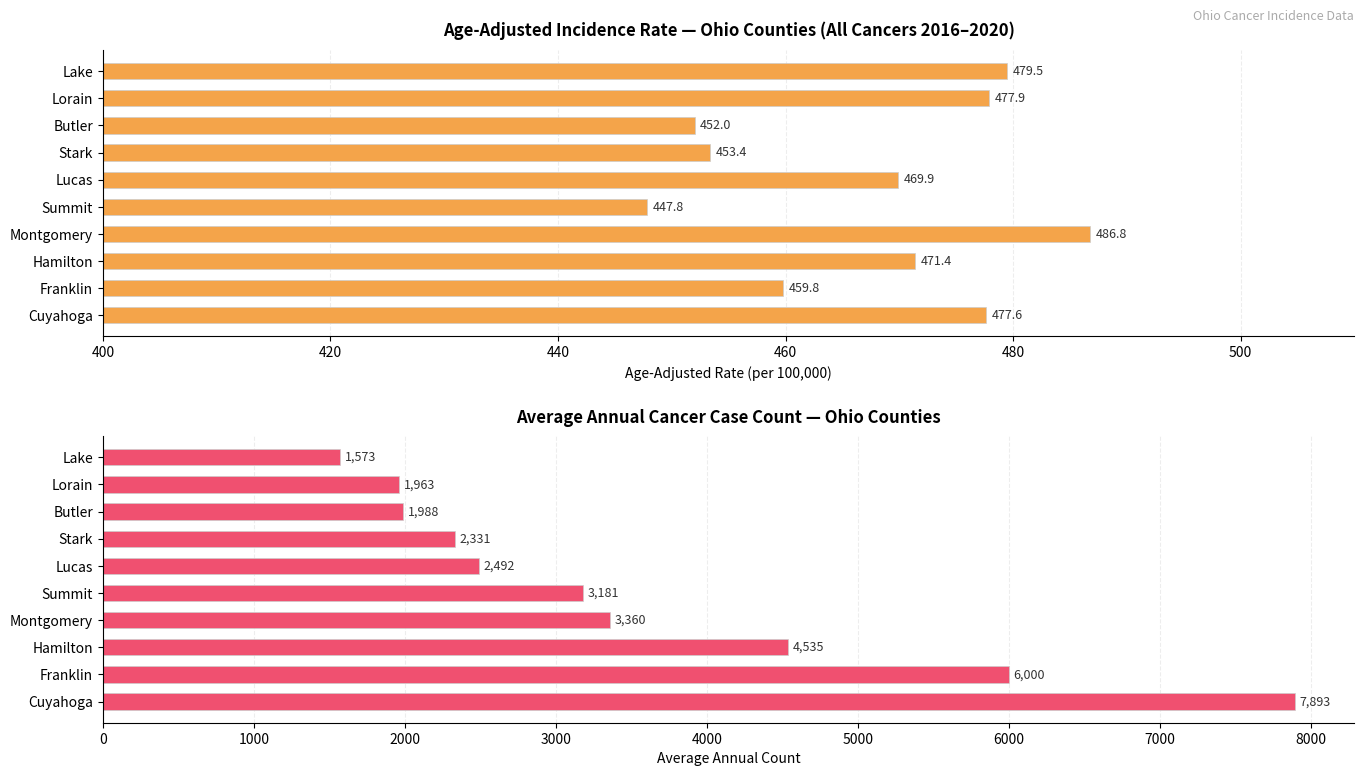

Reading left to right, what are all the values shown in this chart?

Age-Adjusted Rate: 477.6	459.8	471.4	486.8	447.8	469.9	453.4	452.0	477.9	479.5
Avg Annual Count: 7893.0	6000.0	4535.0	3360.0	3181.0	2492.0	2331.0	1988.0	1963.0	1573.0